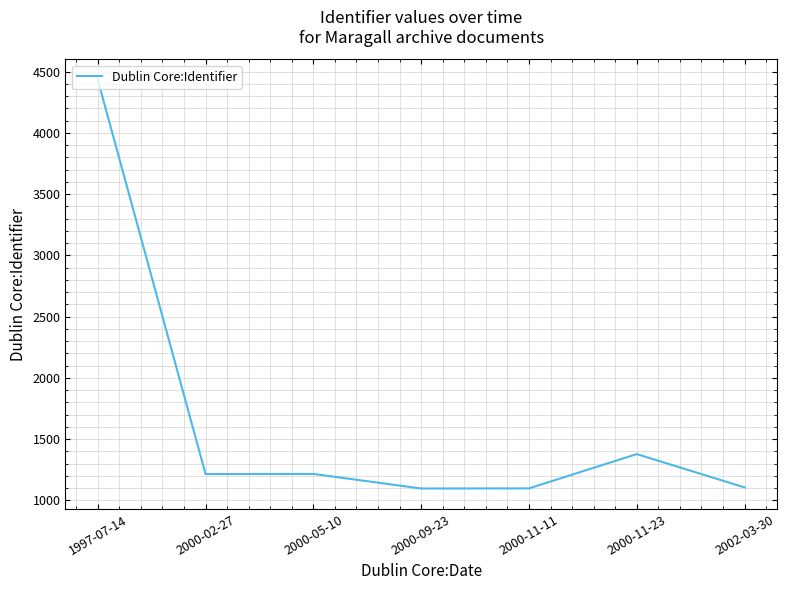

What is the average value?

1649